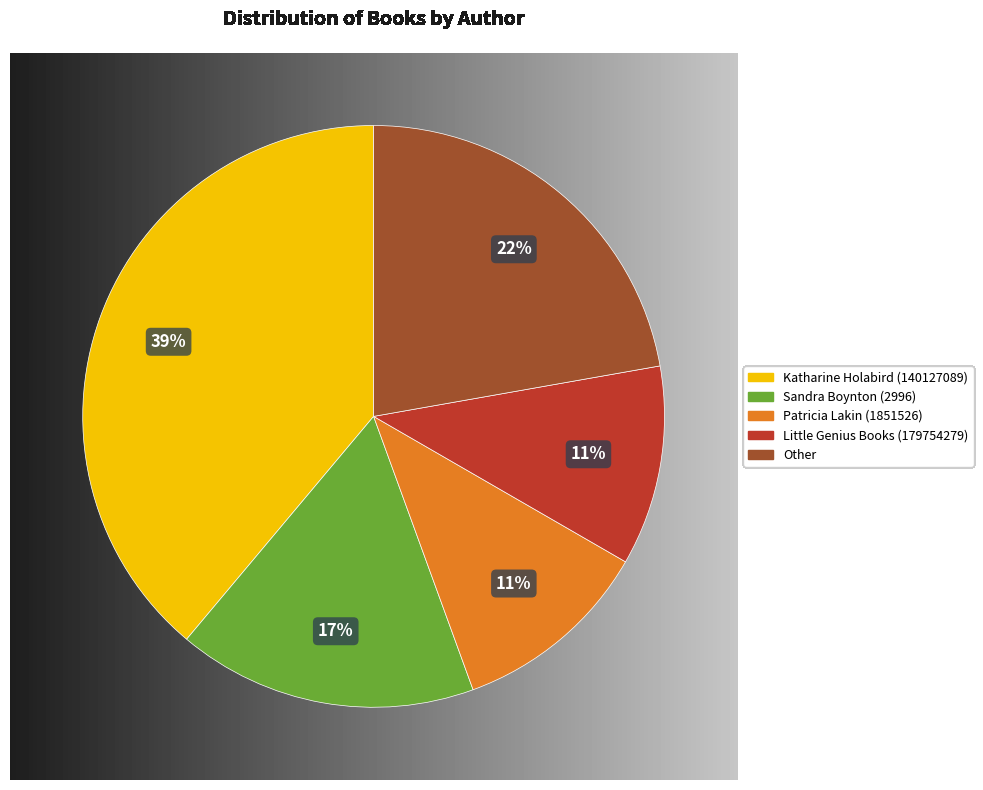

Does Kabir Sehgal (403383603) represent more than half of the total?

No